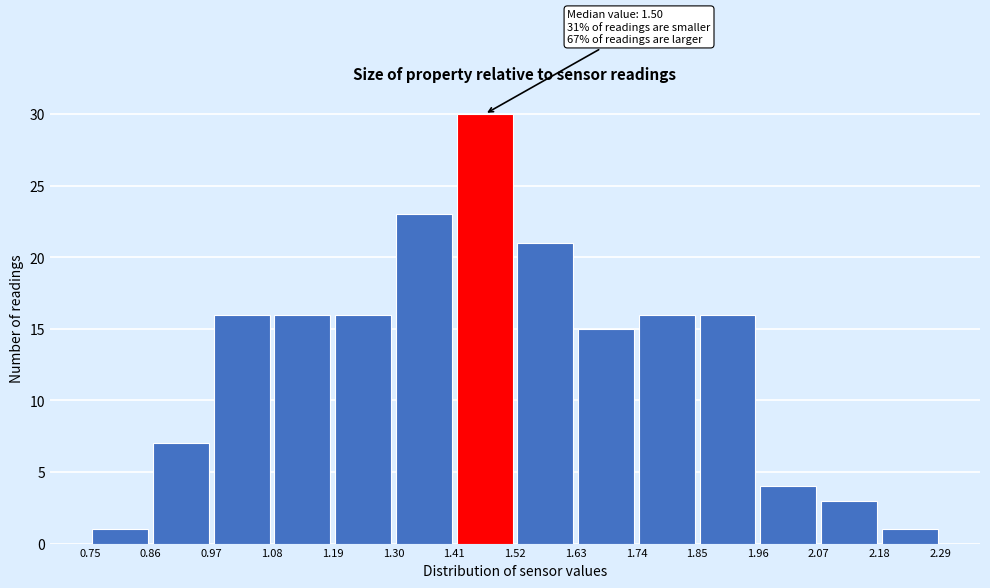

Which range on the x-axis has the tallest bar?

1.41 to 1.52